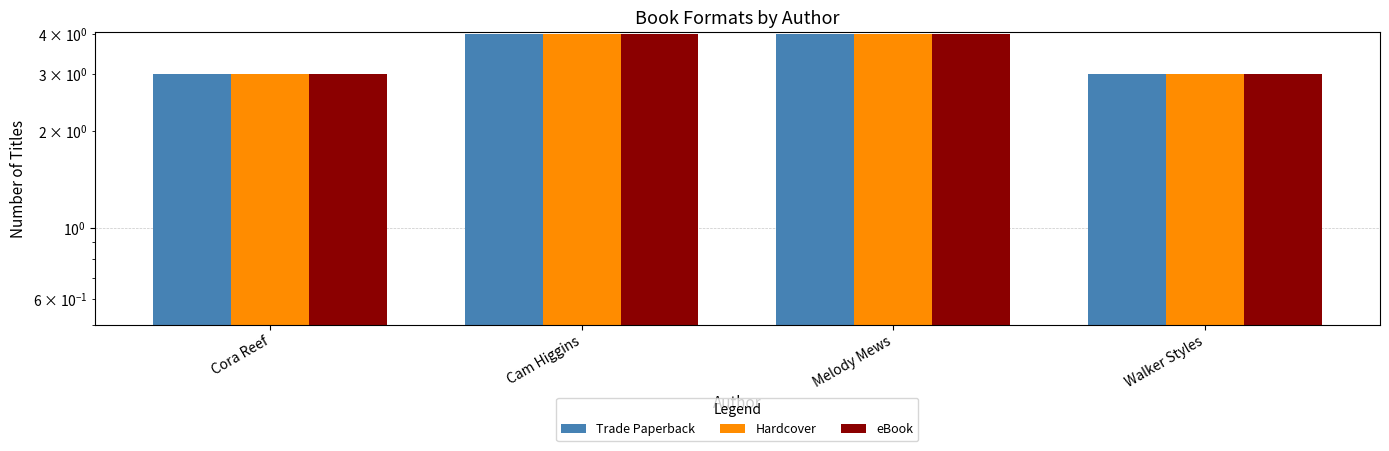

List the series in order of their peak value, lowest first.

Trade Paperback, Hardcover, eBook